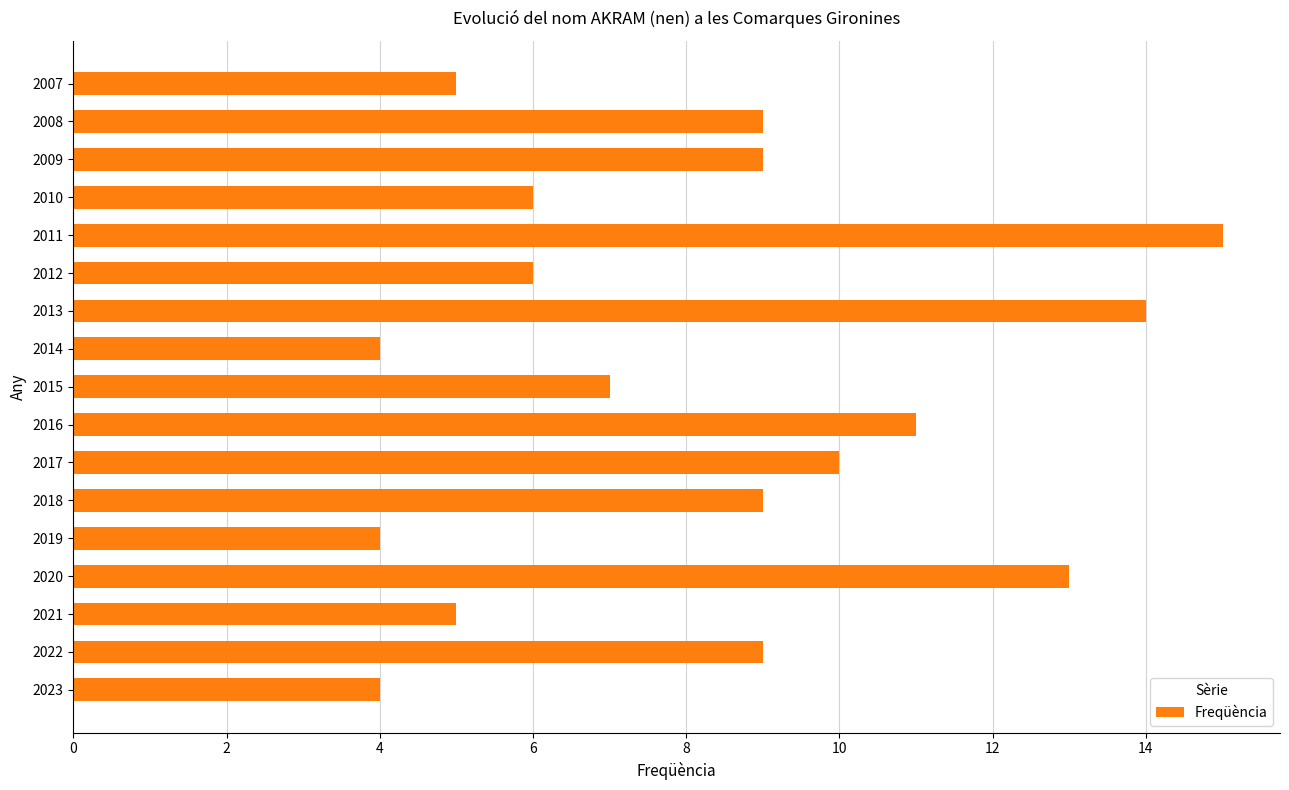

What is the sum of all values?

140